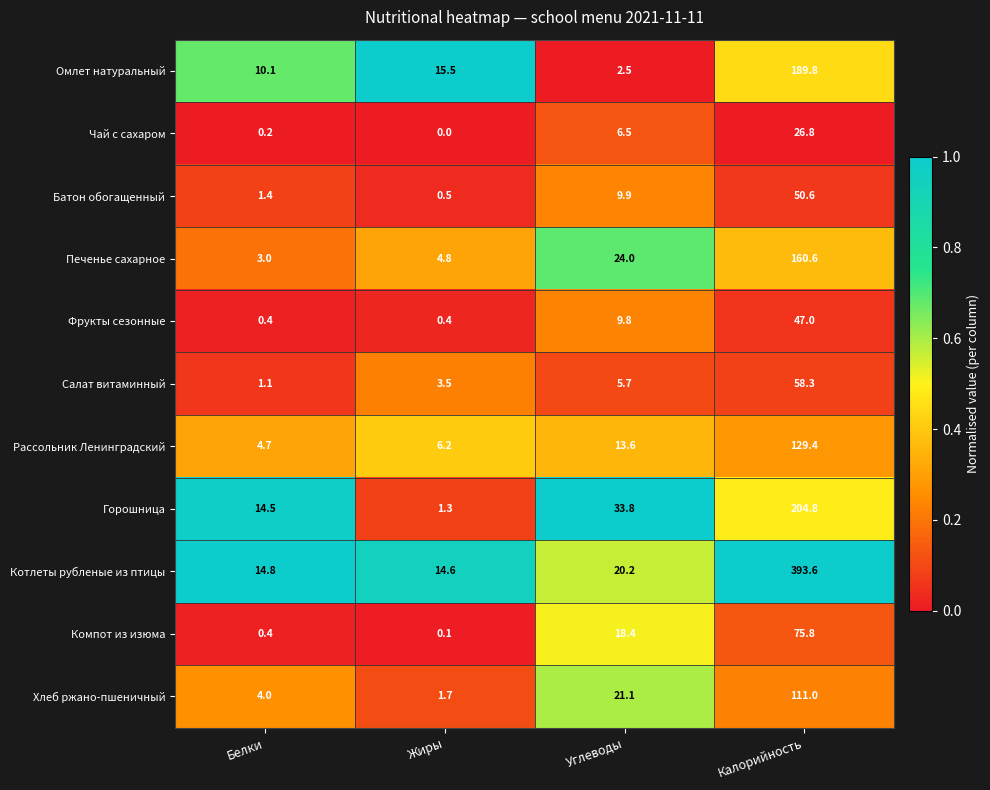

At which label does Чай с сахаром reach its minimum?

Жиры